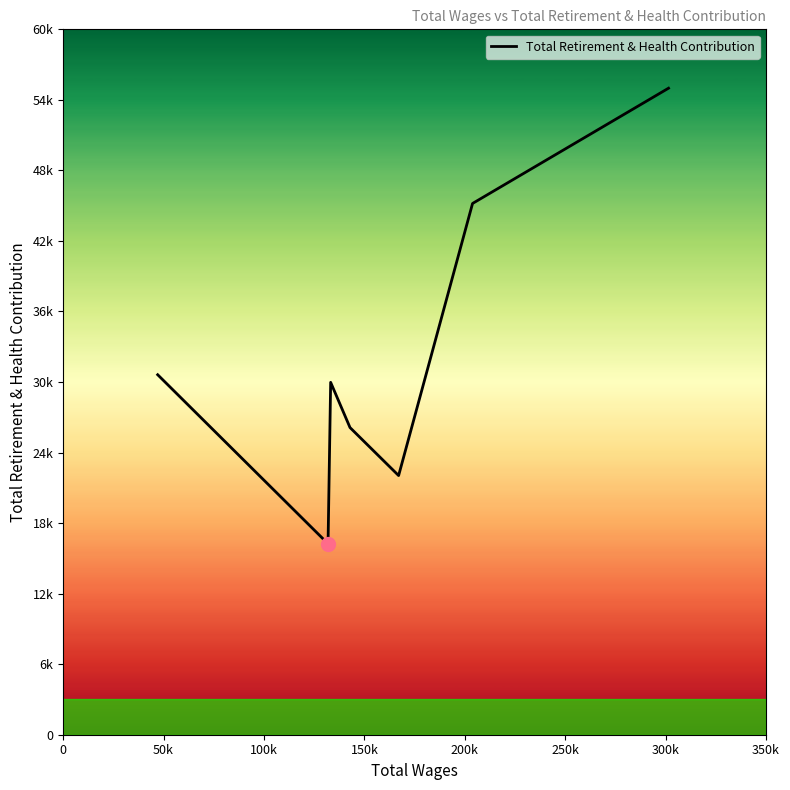

Does the chart have visible grid lines?

No